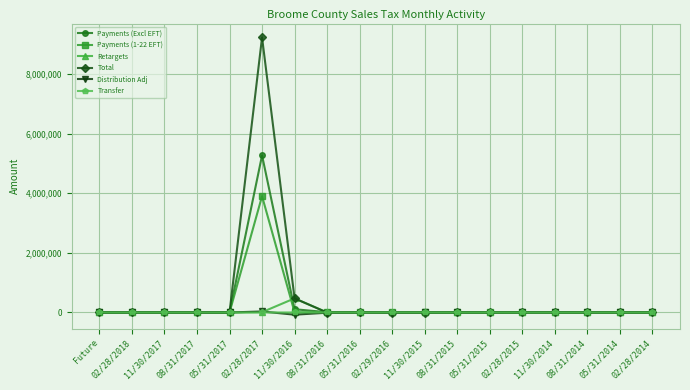

What is the difference between the Total values at 02/28/2014 and Future?

908.5